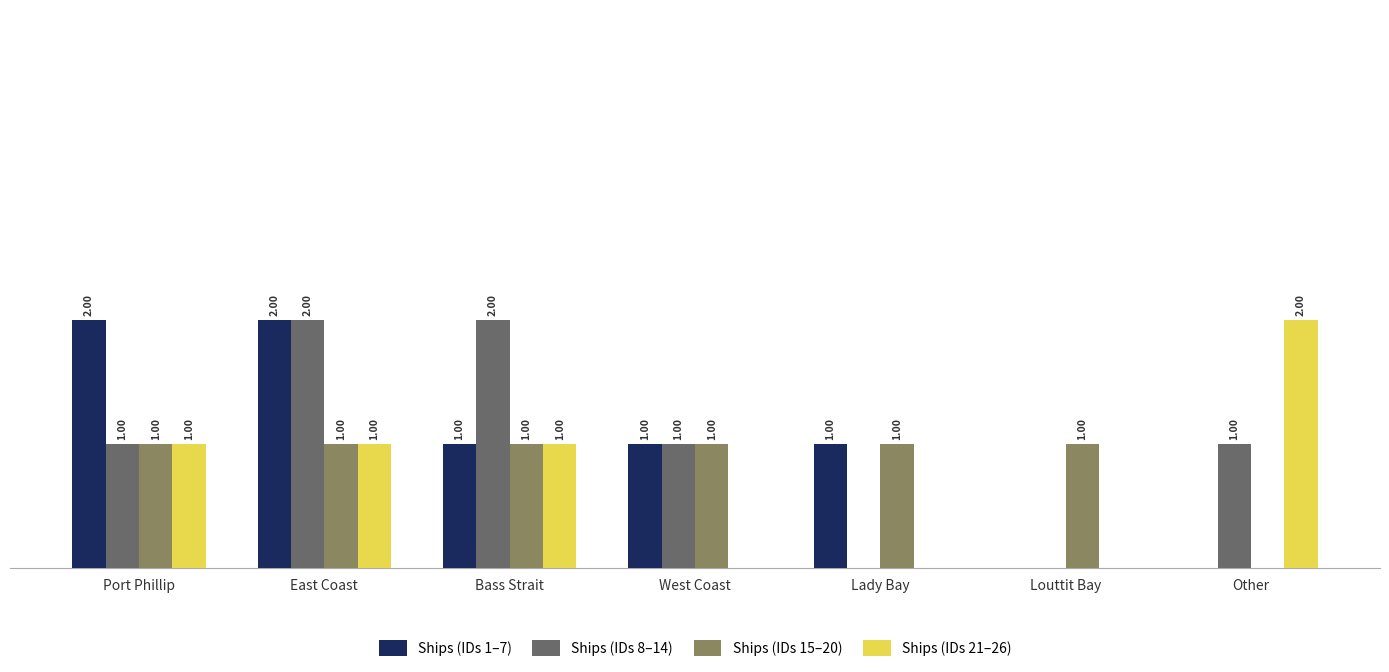

Is the value of Ships (IDs 8–14) at Louttit Bay greater than the value of Ships (IDs 1–7) at East Coast?

No